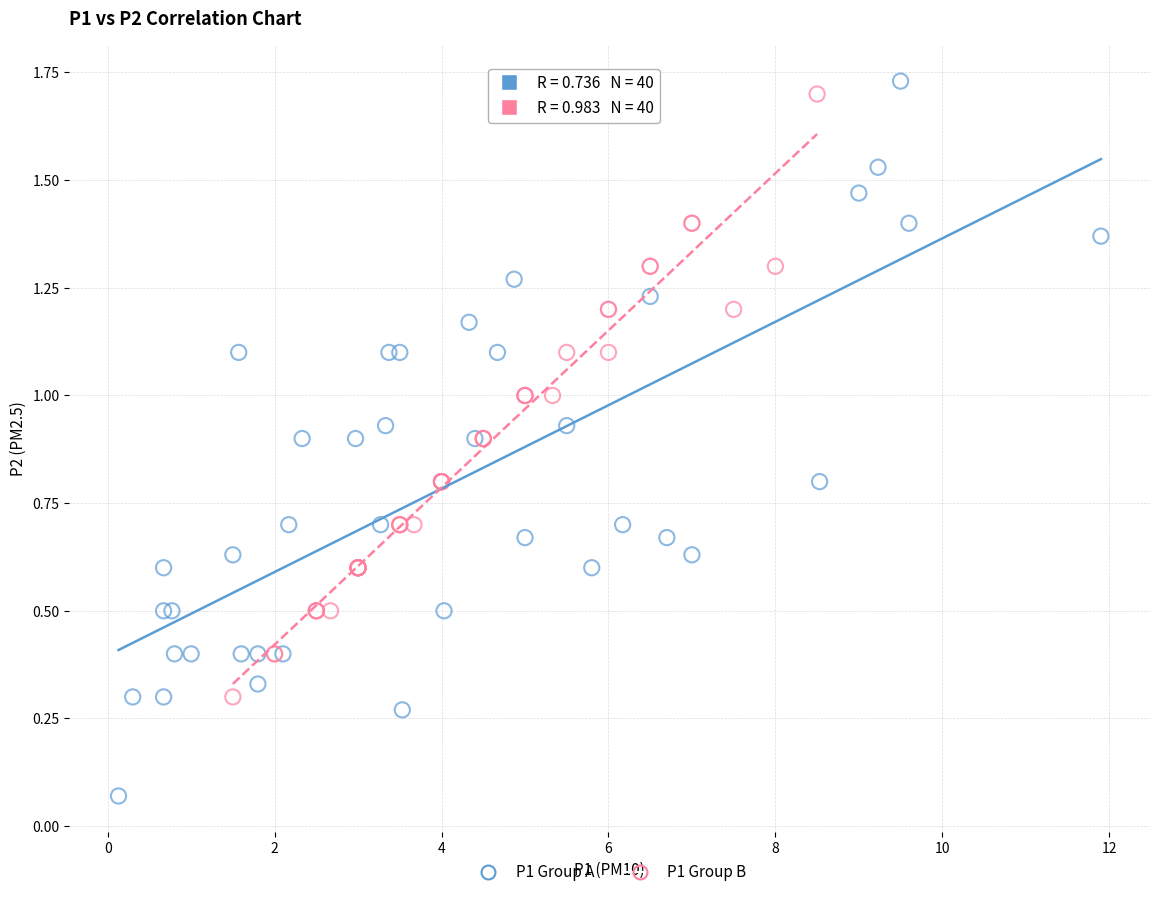

What are all the series names shown in the legend?

P1 Group A, P1 Group B